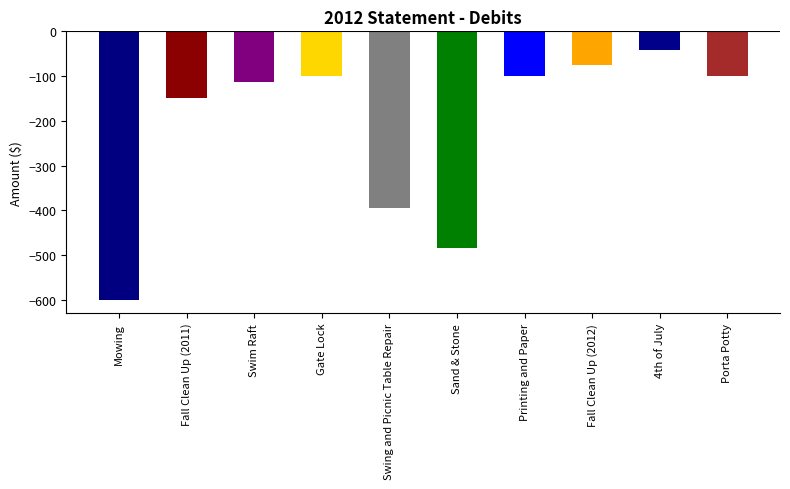

What is the label of the 9th bar from the left?

4th of July